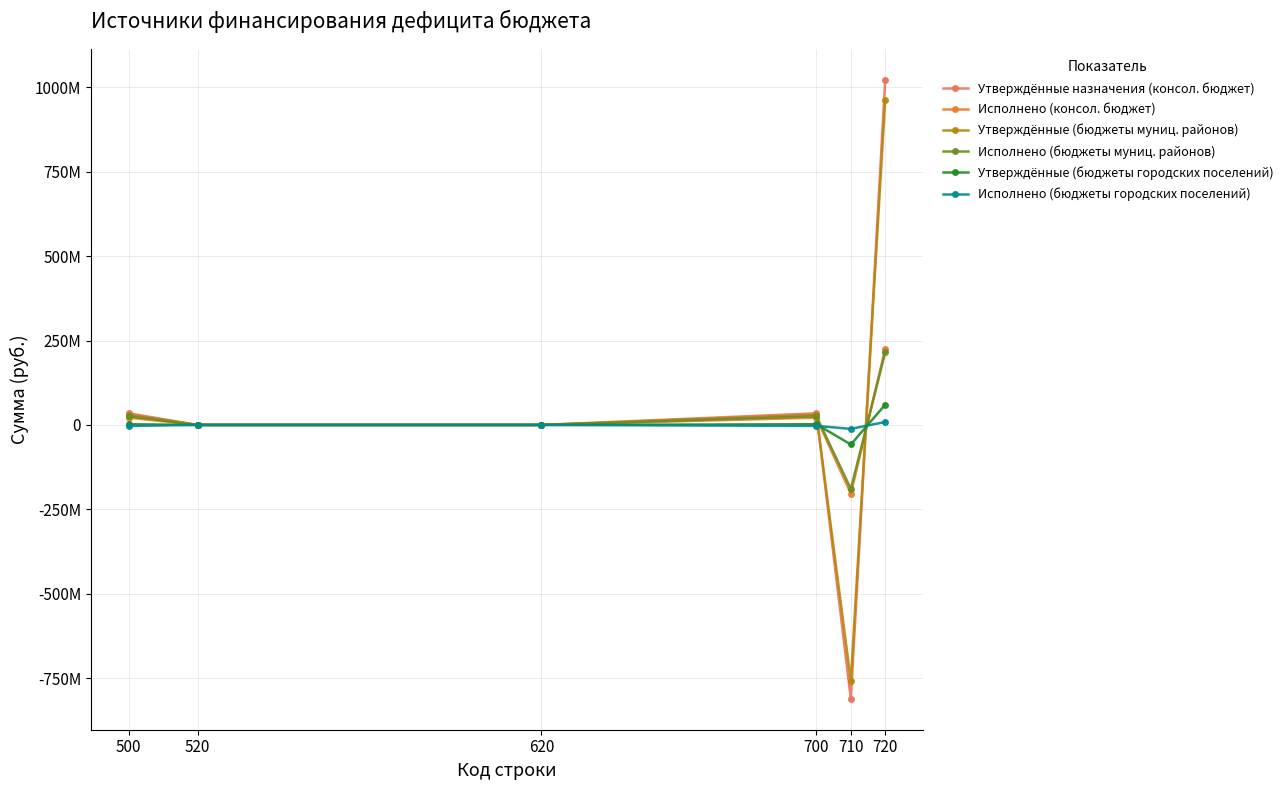

What is the value of the Исполнено (бюджеты муниц. районов) point at the 4th from the left?

25772994.9